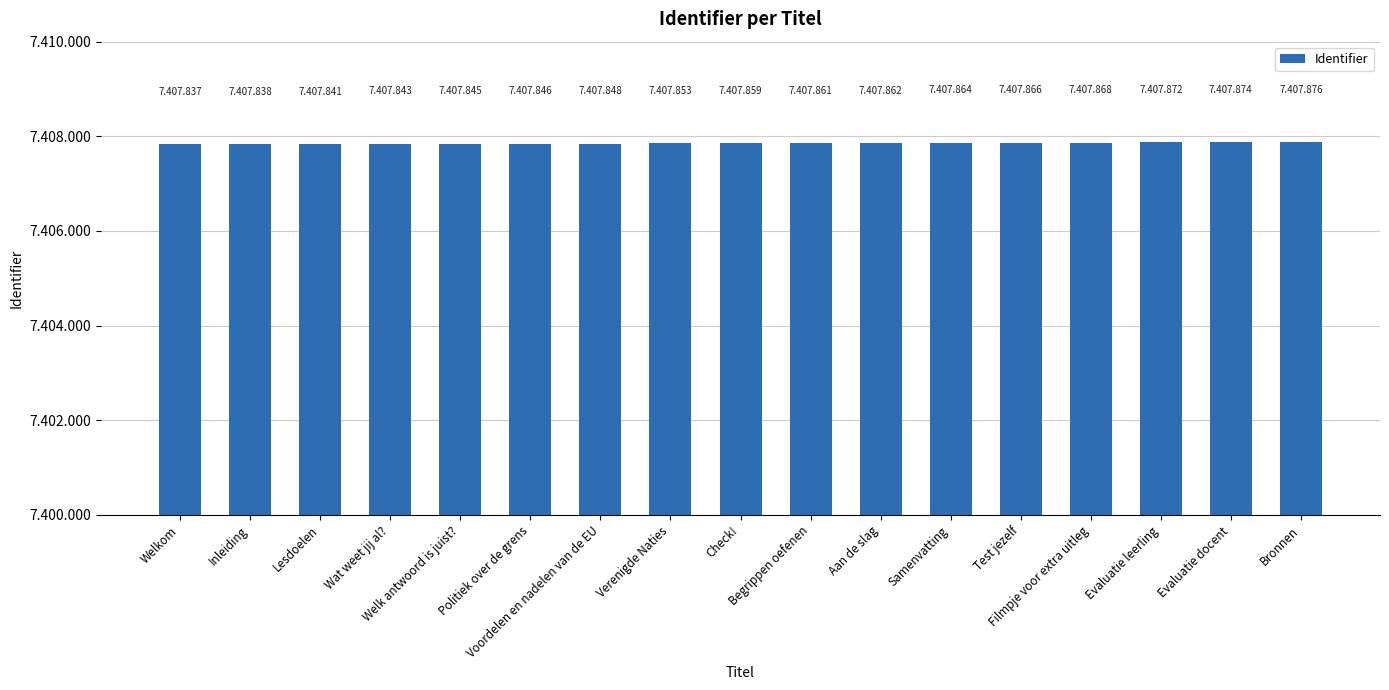

What is the label of the 16th bar from the right?

Inleiding